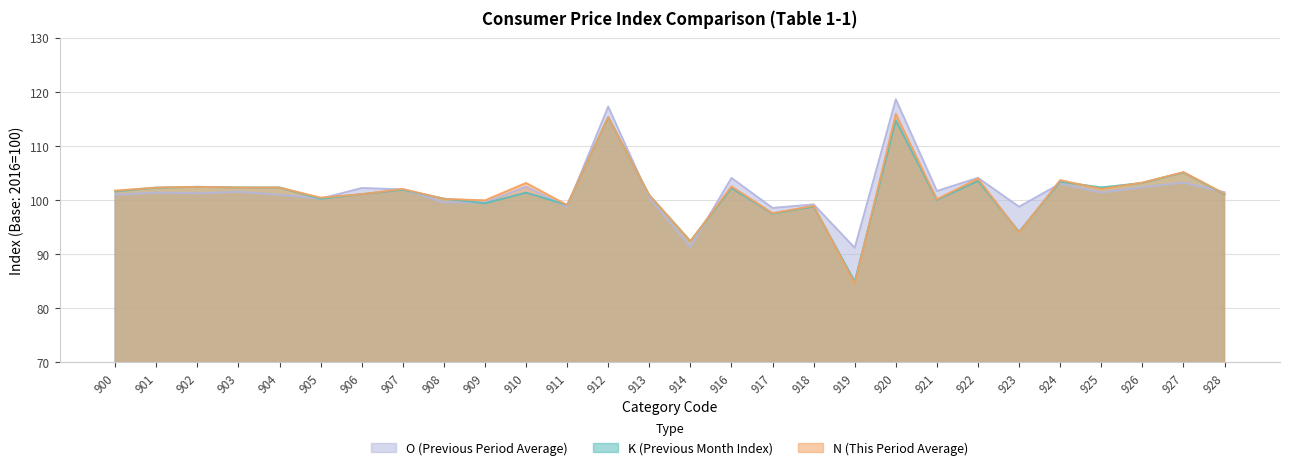

Where does the K (Previous Month Index) series first go above 101?

900